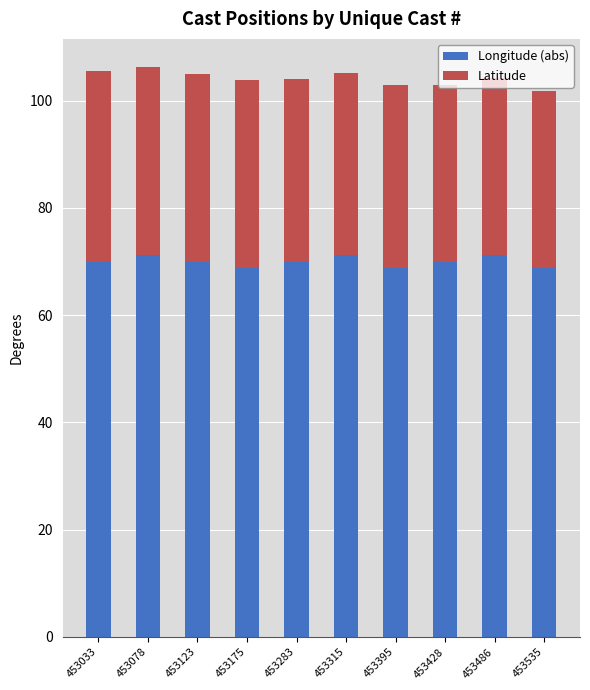

What is the total value across all series at 453033?

105.5